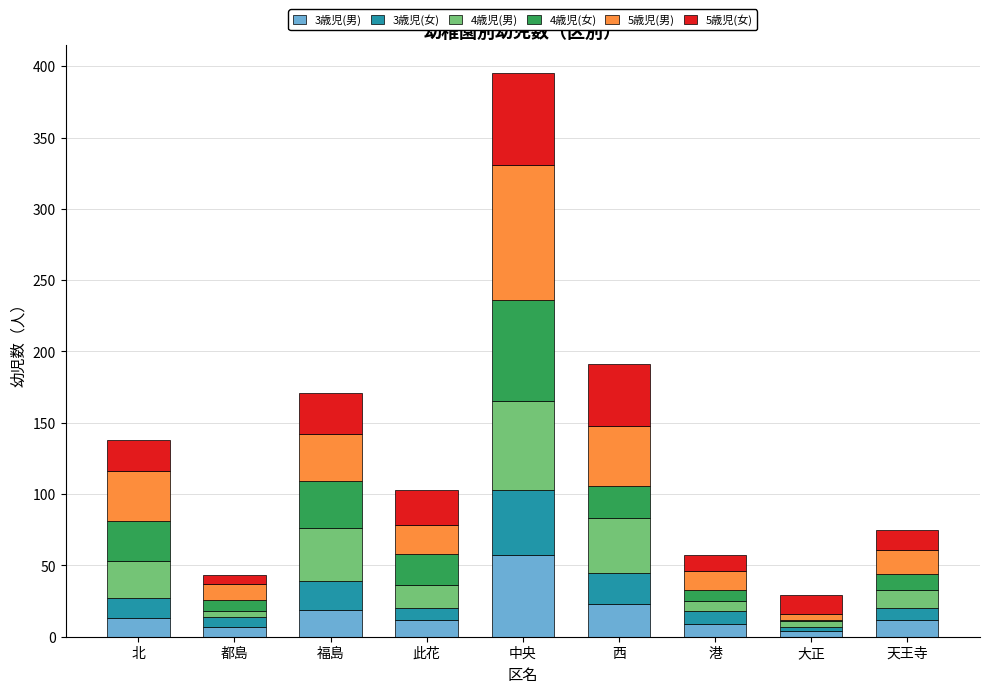

Where does the 3歳児(男) series first go above 12?

北